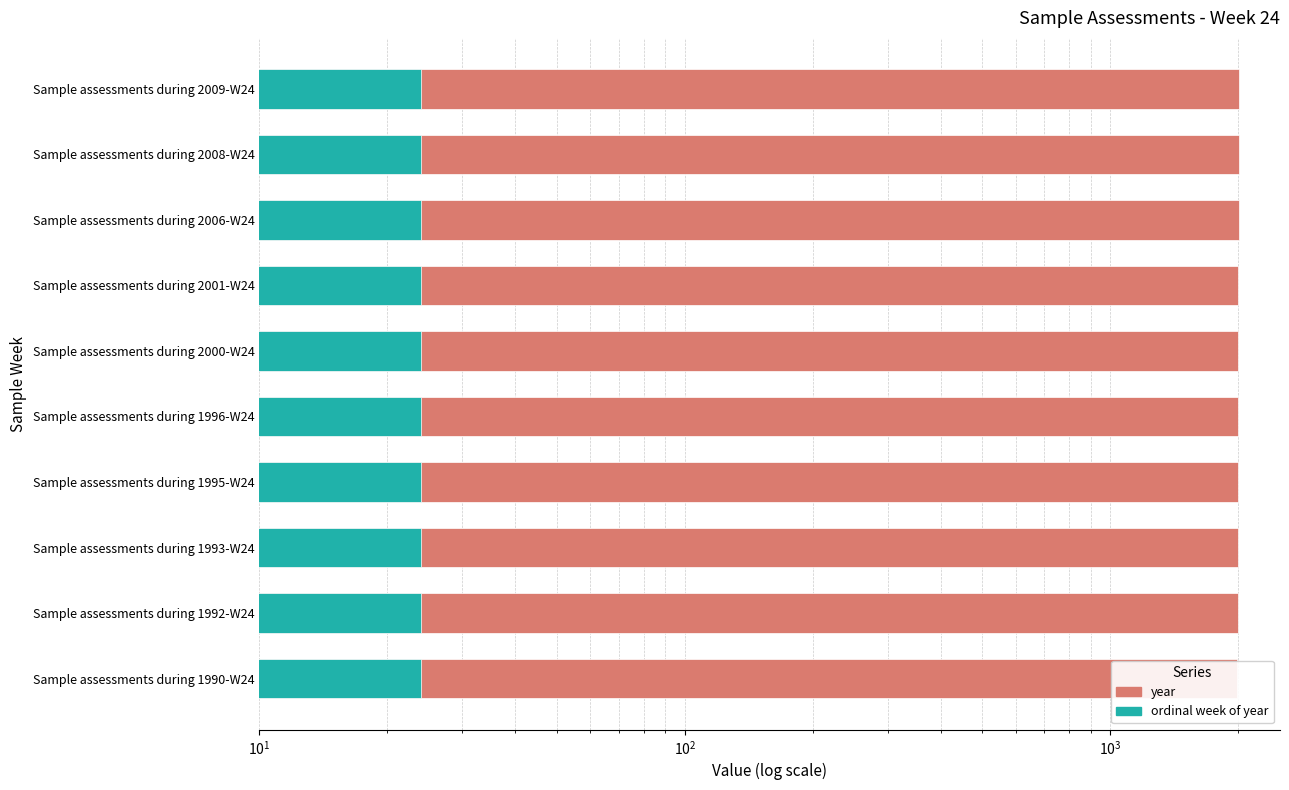

How many data points in year are above 2000?

4